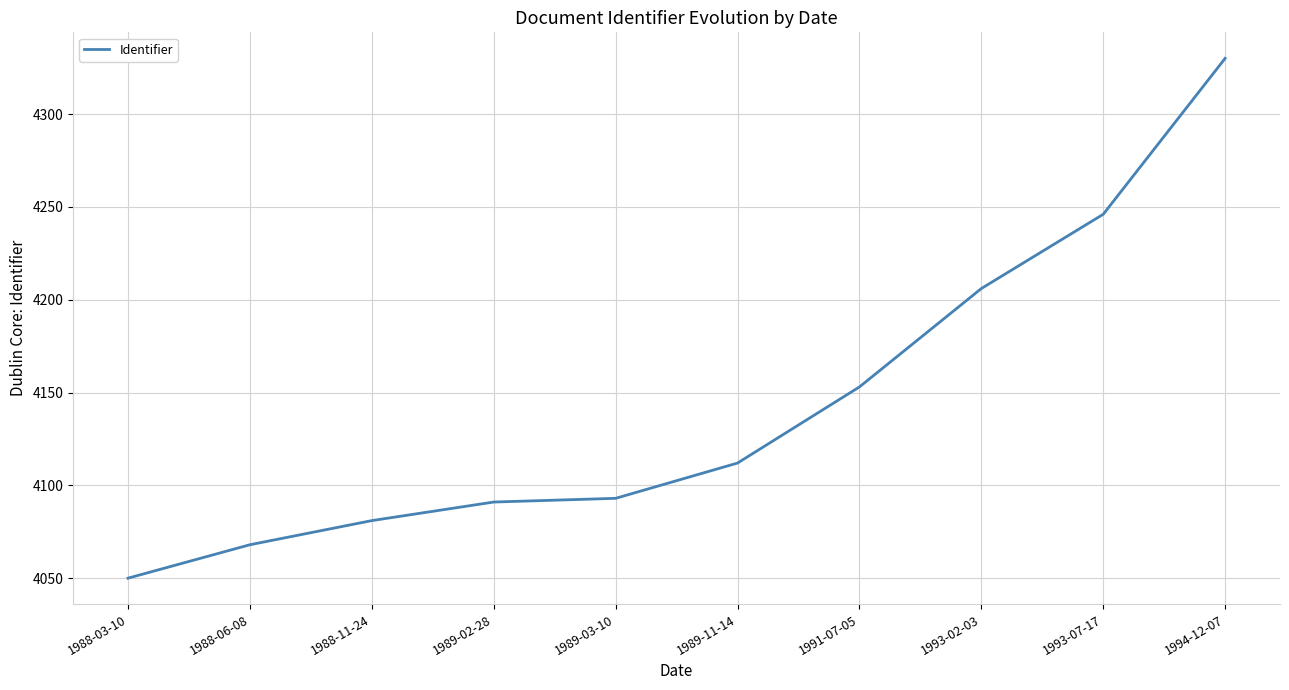

What is the approximate value at 1994-12-07, to the nearest 10?

4330